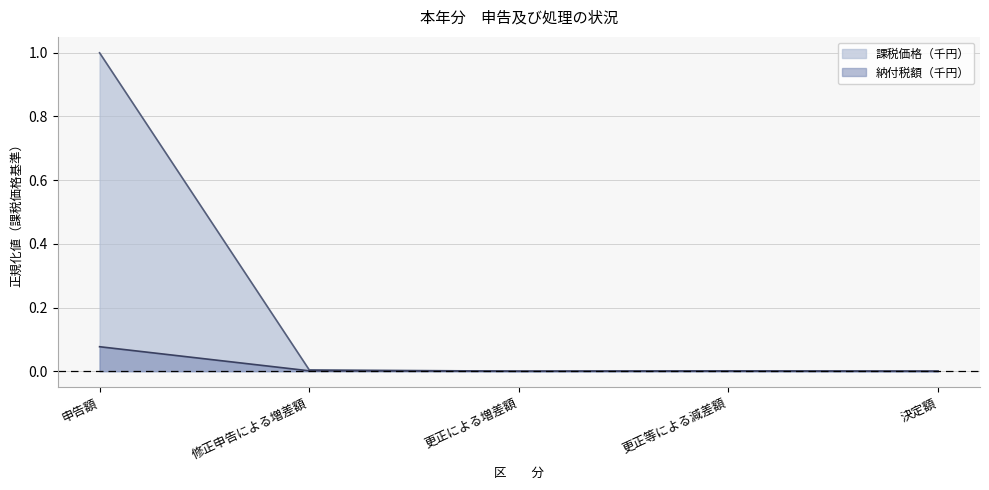

What is the label of the 3rd point from the left?

更正による増差額